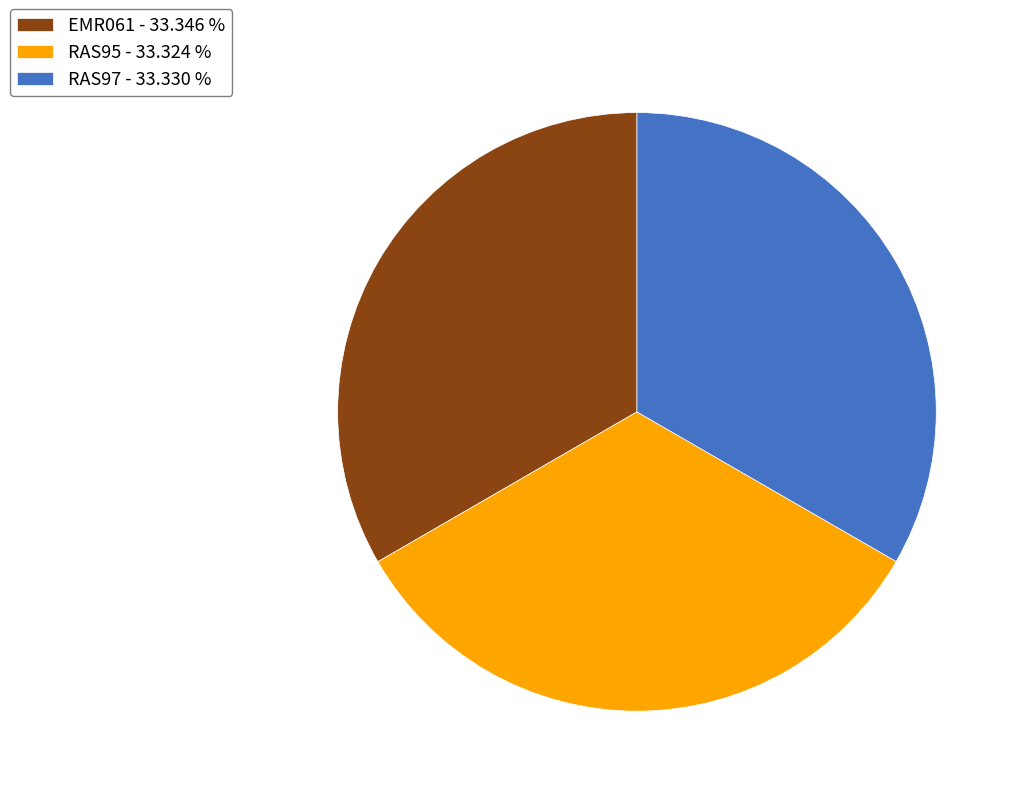

Does EMR061 represent more than half of the total?

No